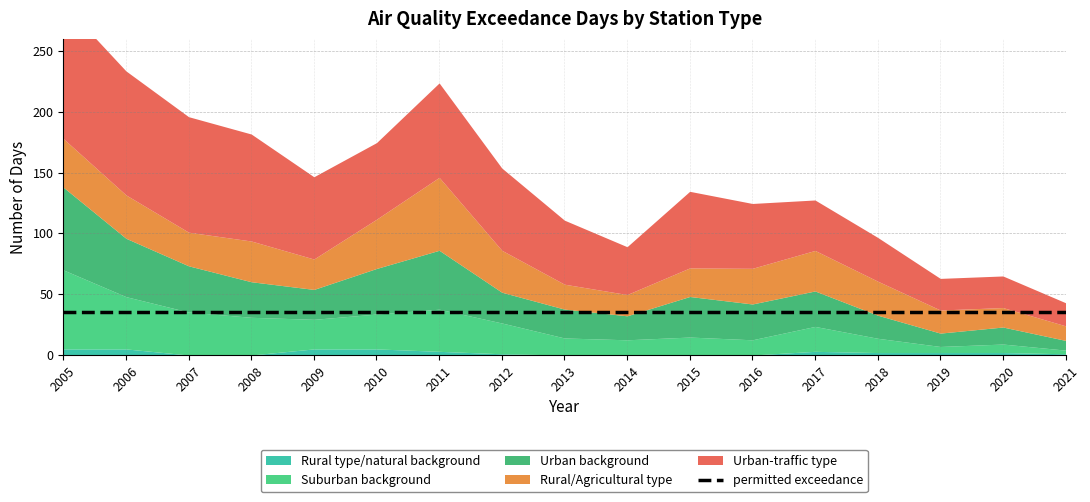

At how many categories does at least one series exceed 3?

17